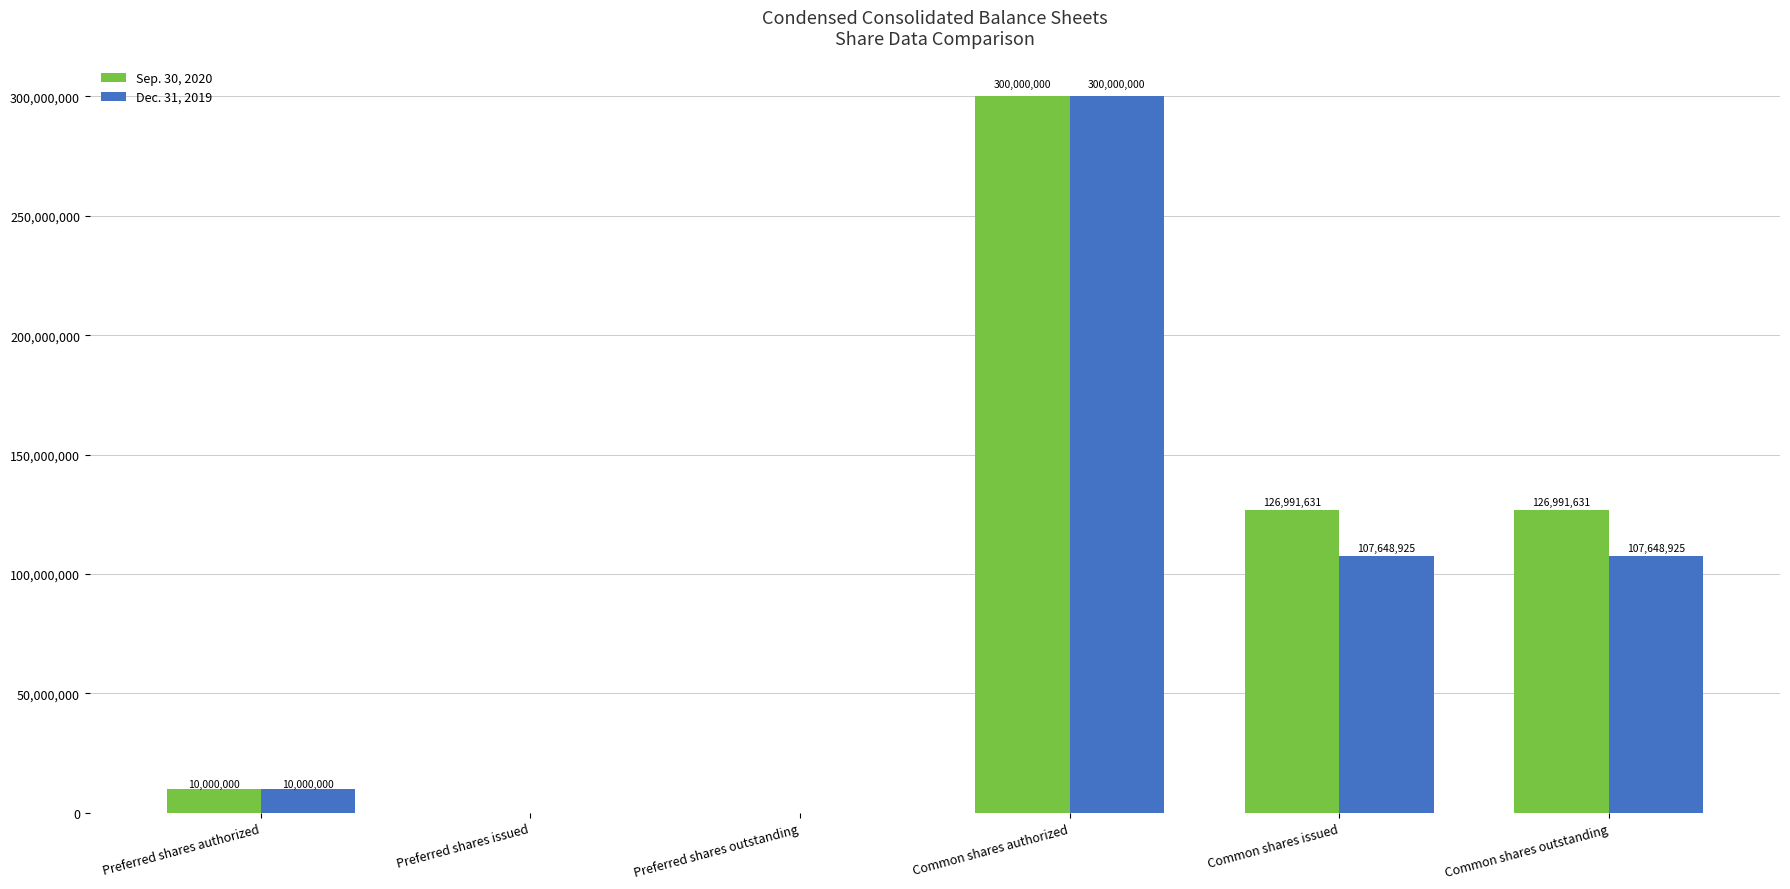

The value of Dec. 31, 2019 at Preferred shares authorized is 10000000. True or false?

True